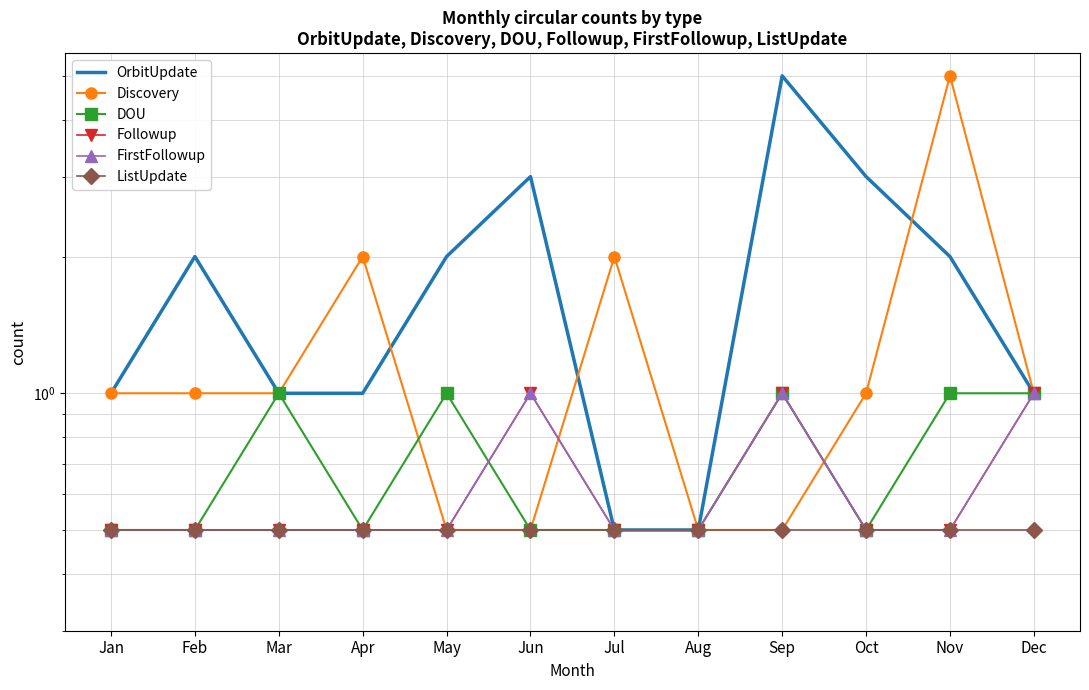

Is it true that DOU equals 0.2 at Jul?

False